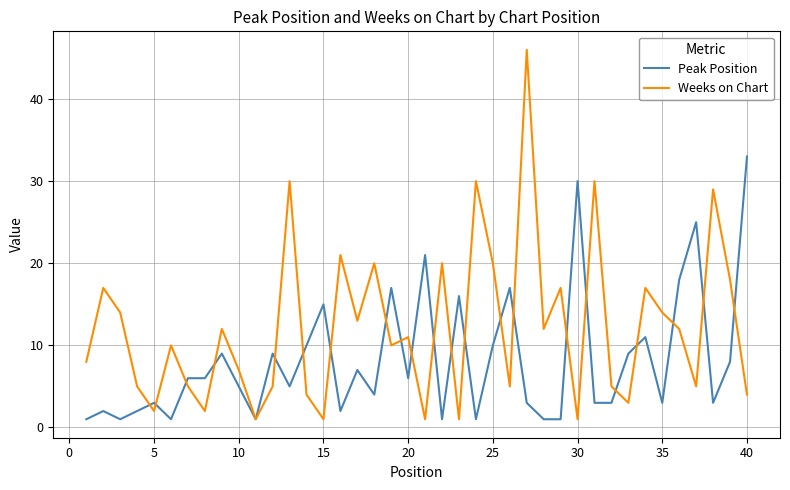

What is the greatest value displayed?

46